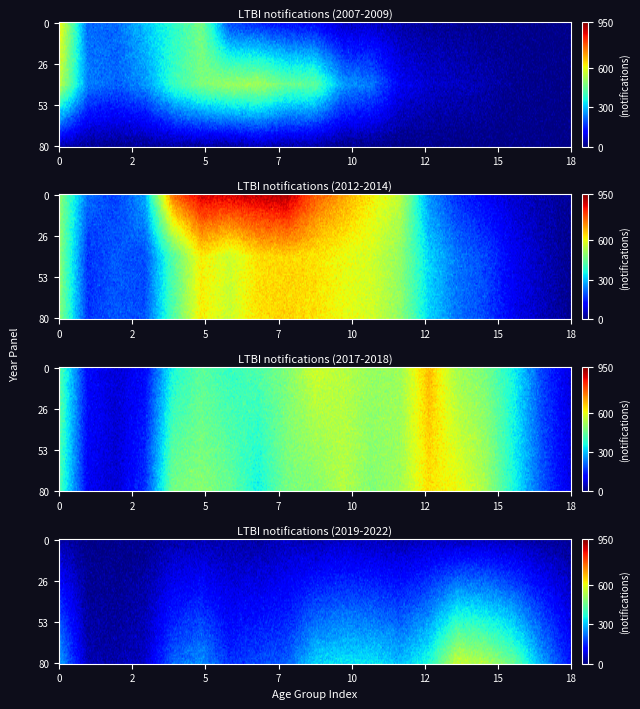

How many categories are shown in the chart?

19